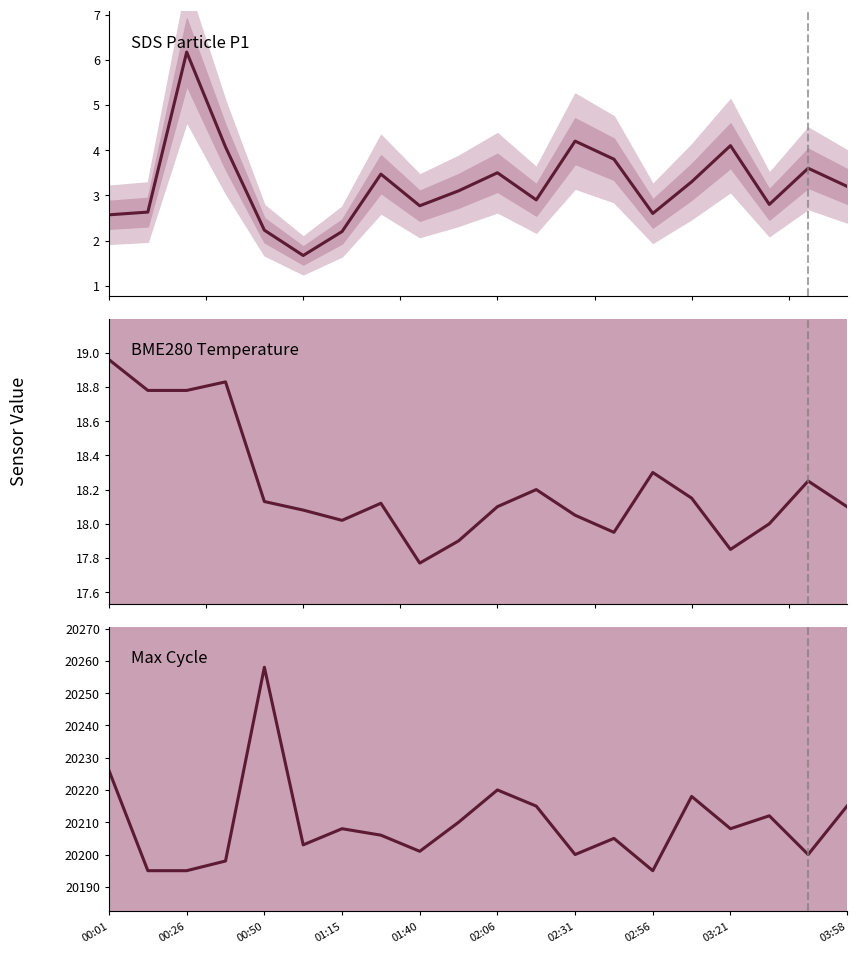

How many data points in Max Cycle are less than 20208?

10